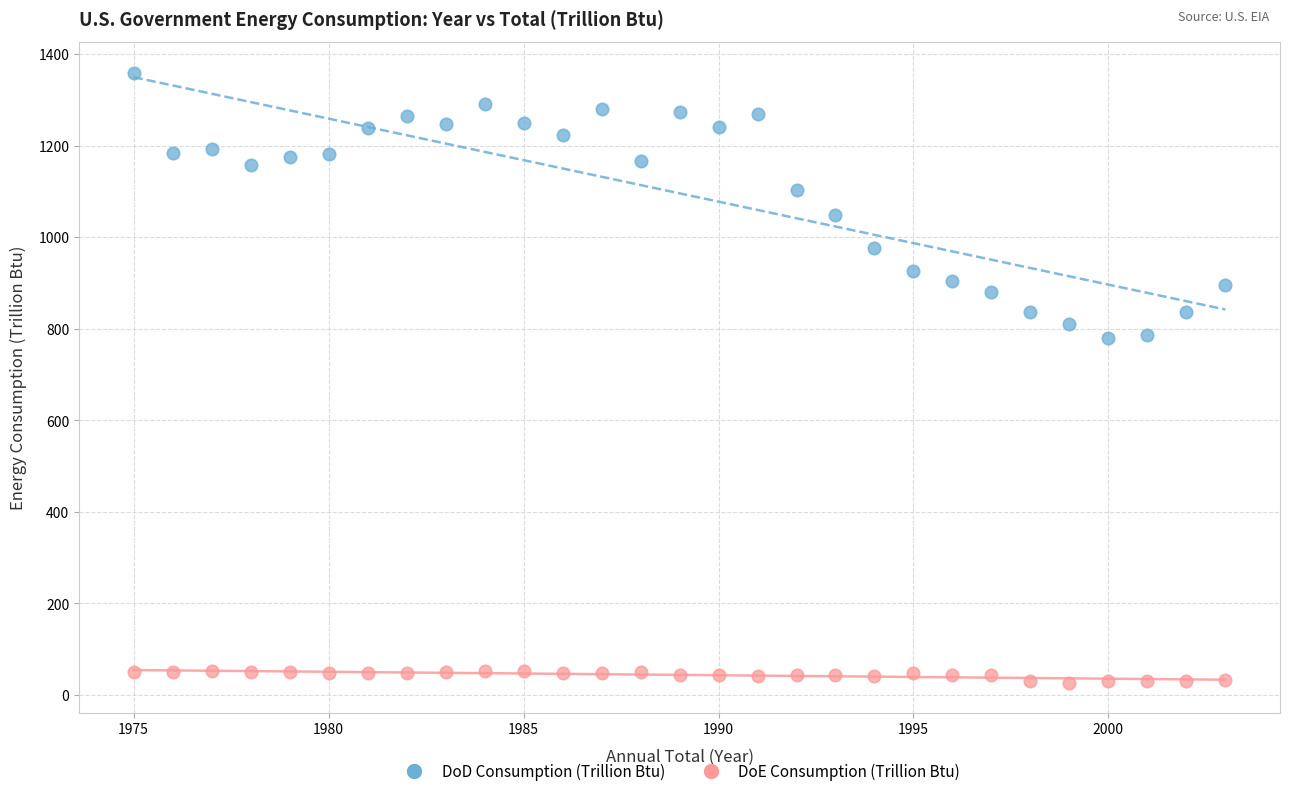

Across all data points, what is the range of X values (max minus min)?

28.0